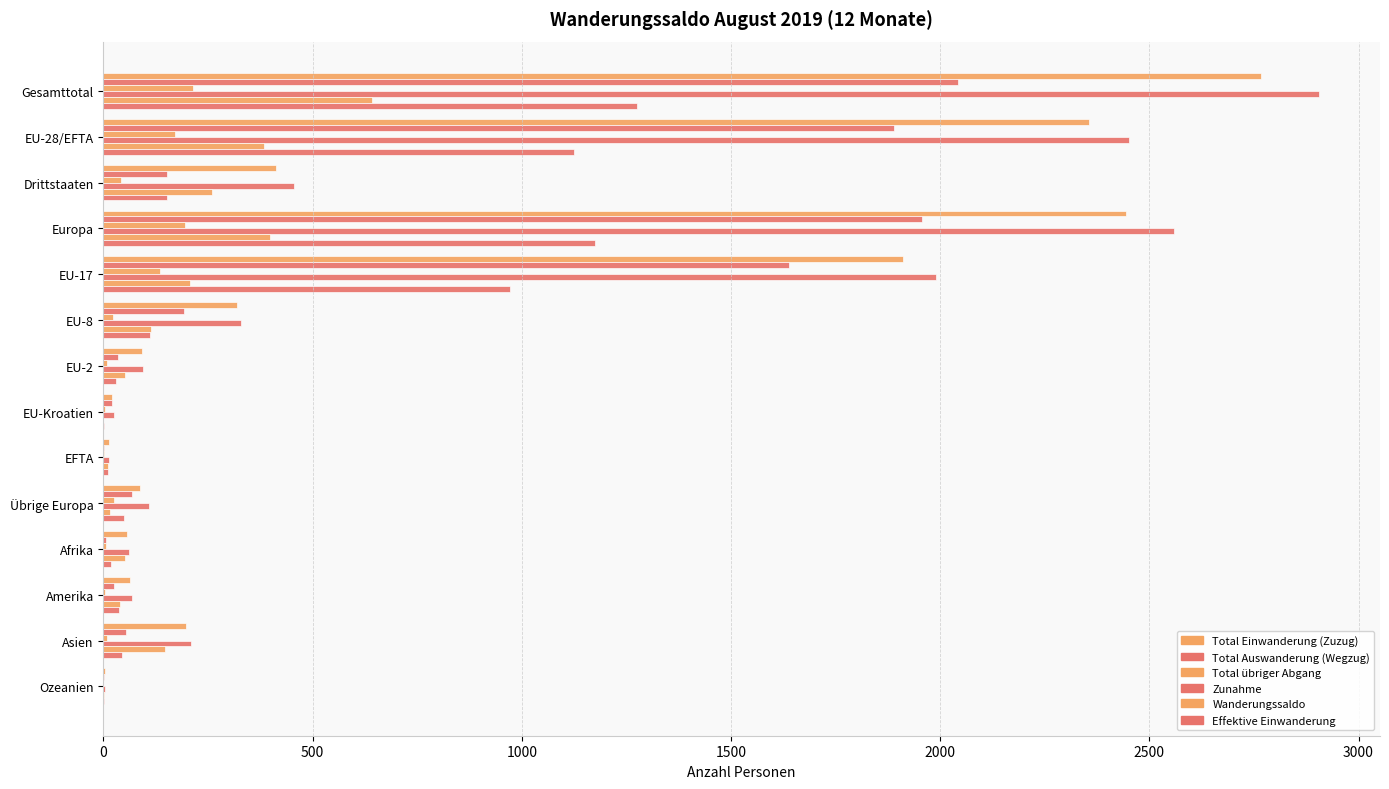

How many distinct data groups are displayed?

6